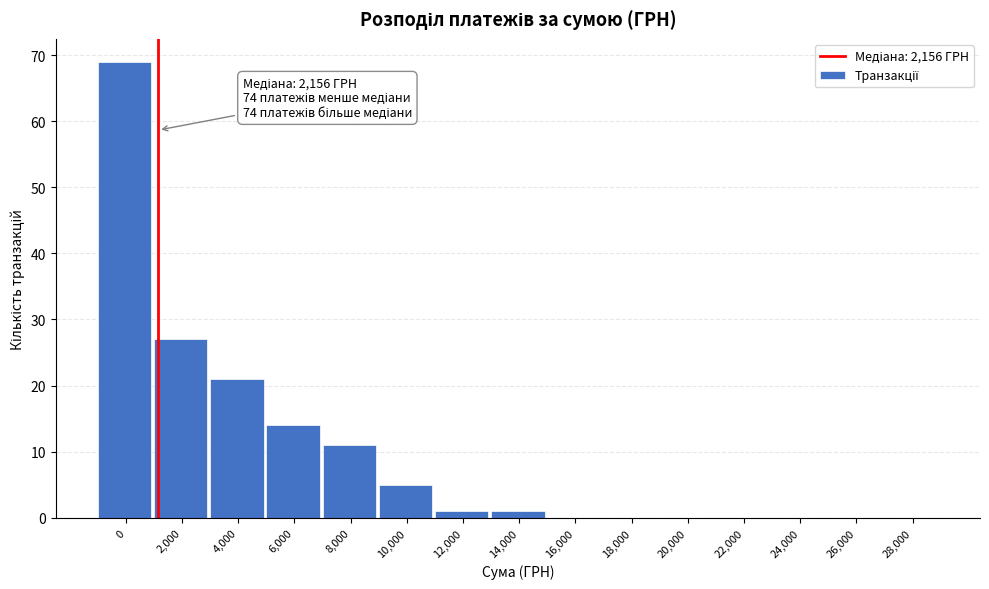

Reading right to left, extract all data points from this chart.

28,000=0	26,000=0	24,000=0	22,000=0	20,000=0	18,000=0	16,000=0	14,000=1	12,000=1	10,000=5	8,000=11	6,000=14	4,000=21	2,000=27	0=69